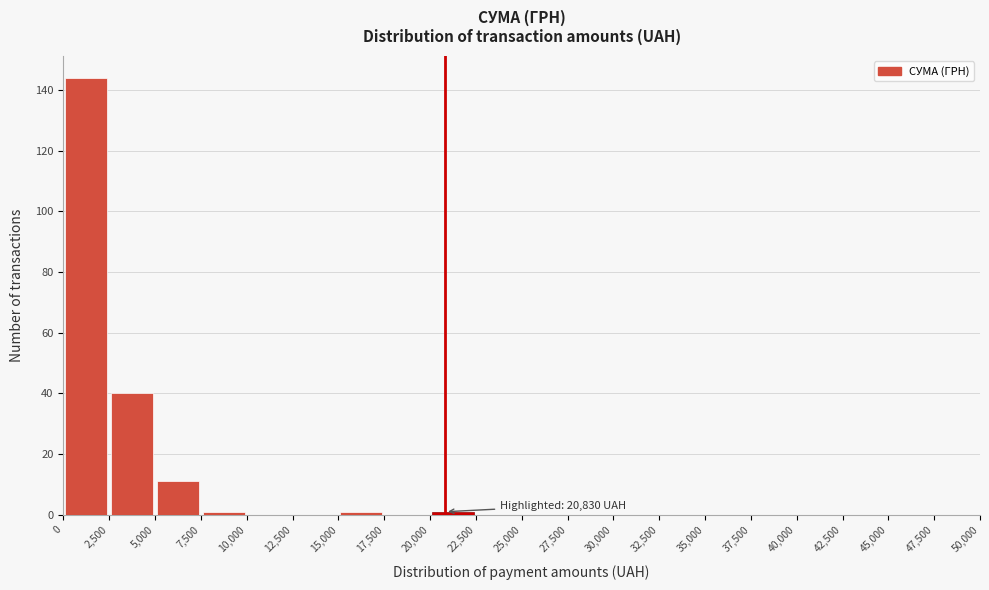

Which range on the x-axis has the tallest bar?

0 to 2,500